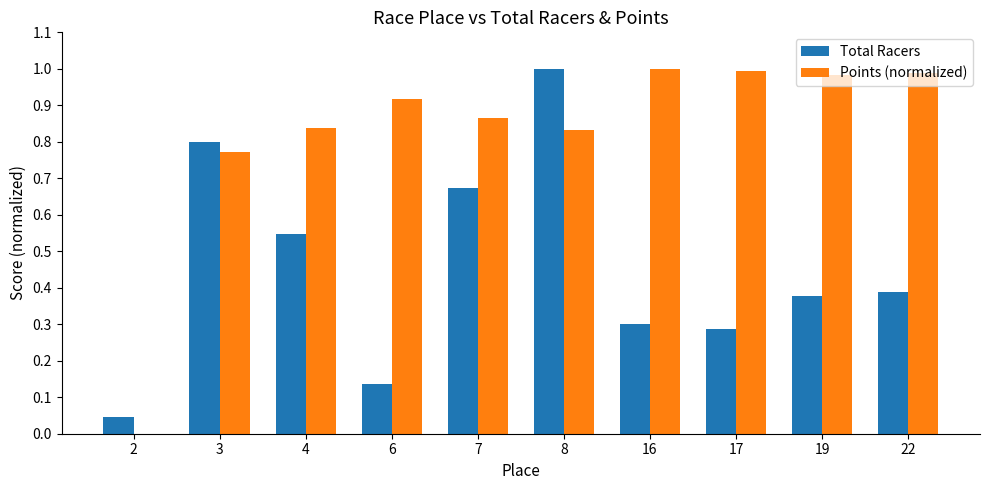

The Points (normalized) series shows 1.2 at 4. True or false?

False